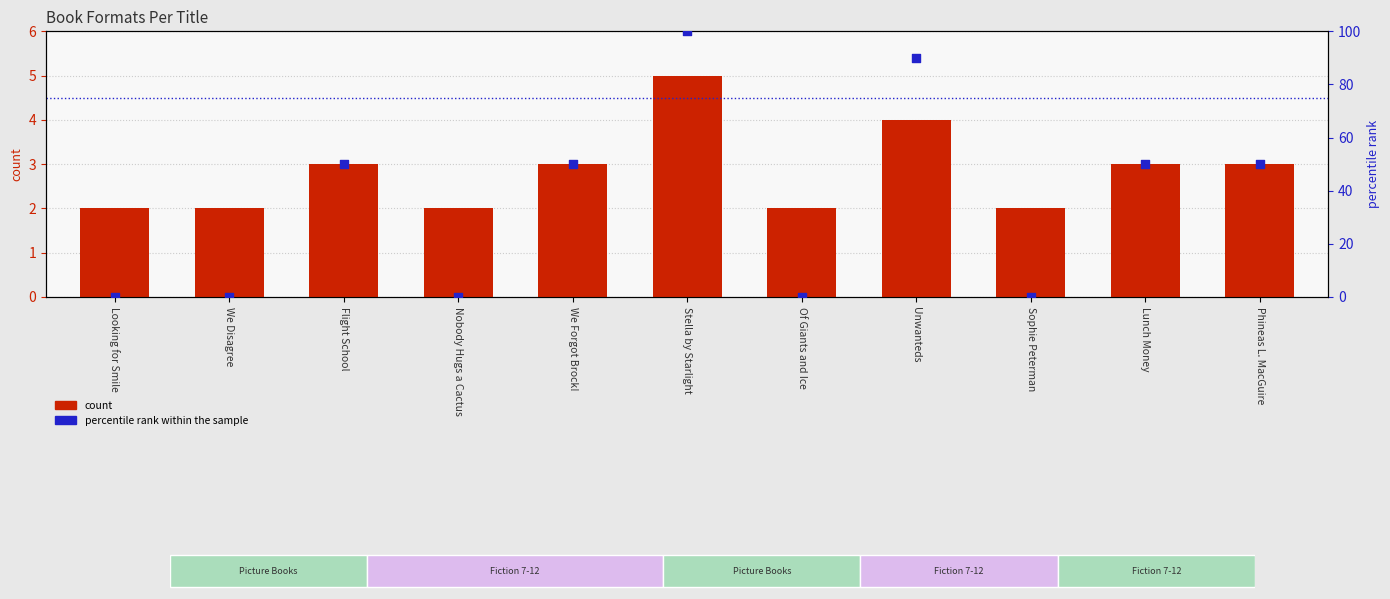

Which series has the largest Y range (max minus min)?

percentile rank within the sample